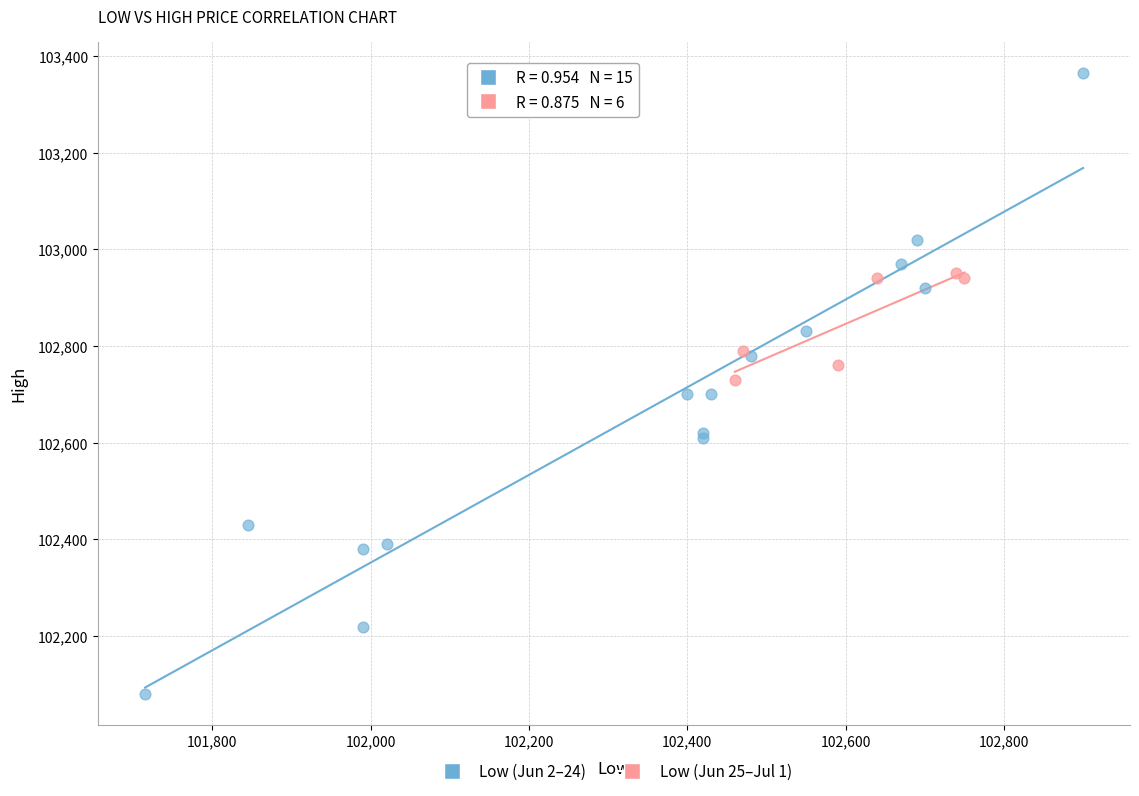

Which series has the widest spread of Y values?

Low (Jun 2–24)